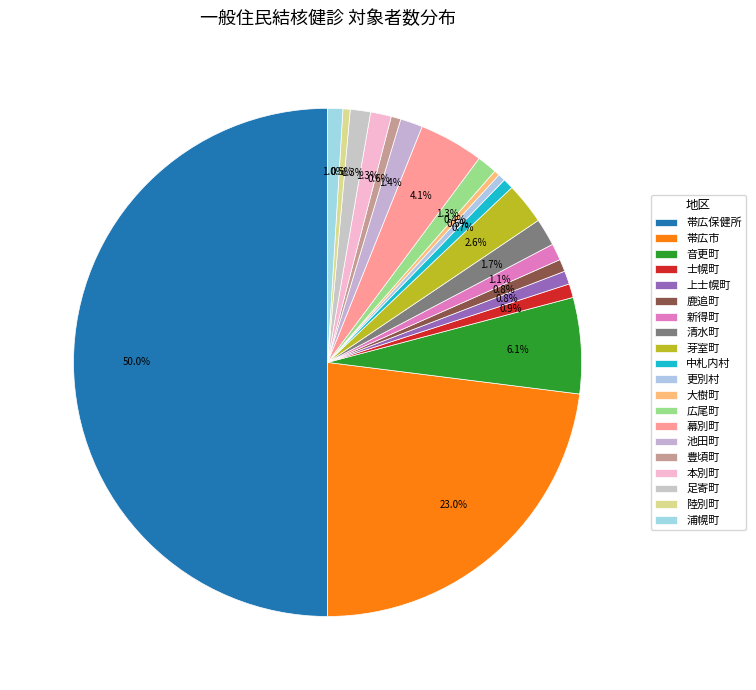

Count the number of slices in the pie.

20